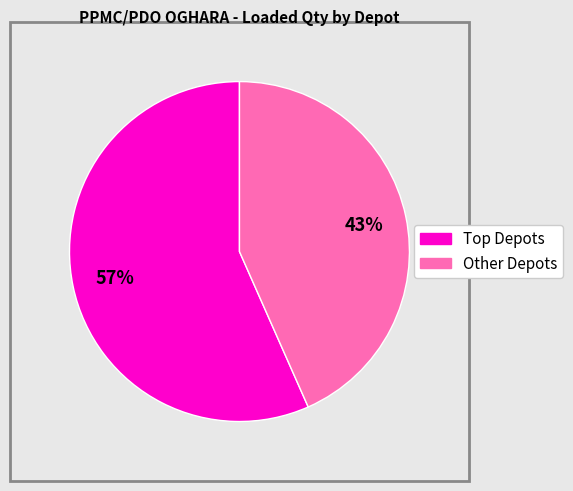

Is there a majority slice in this chart?

Yes